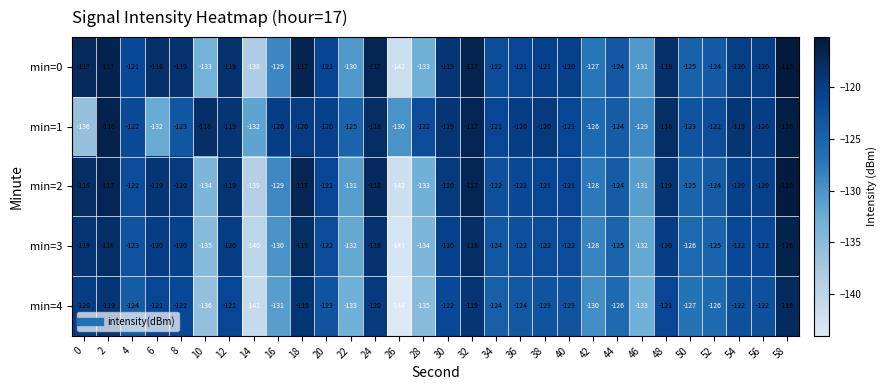

What is the difference between the highest and lowest values at 14?

9